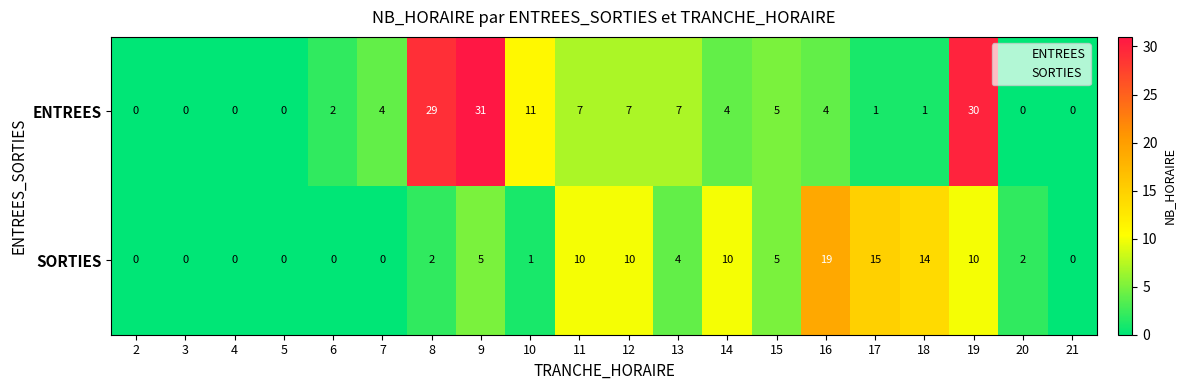

What is the total value across all series at 18?

15